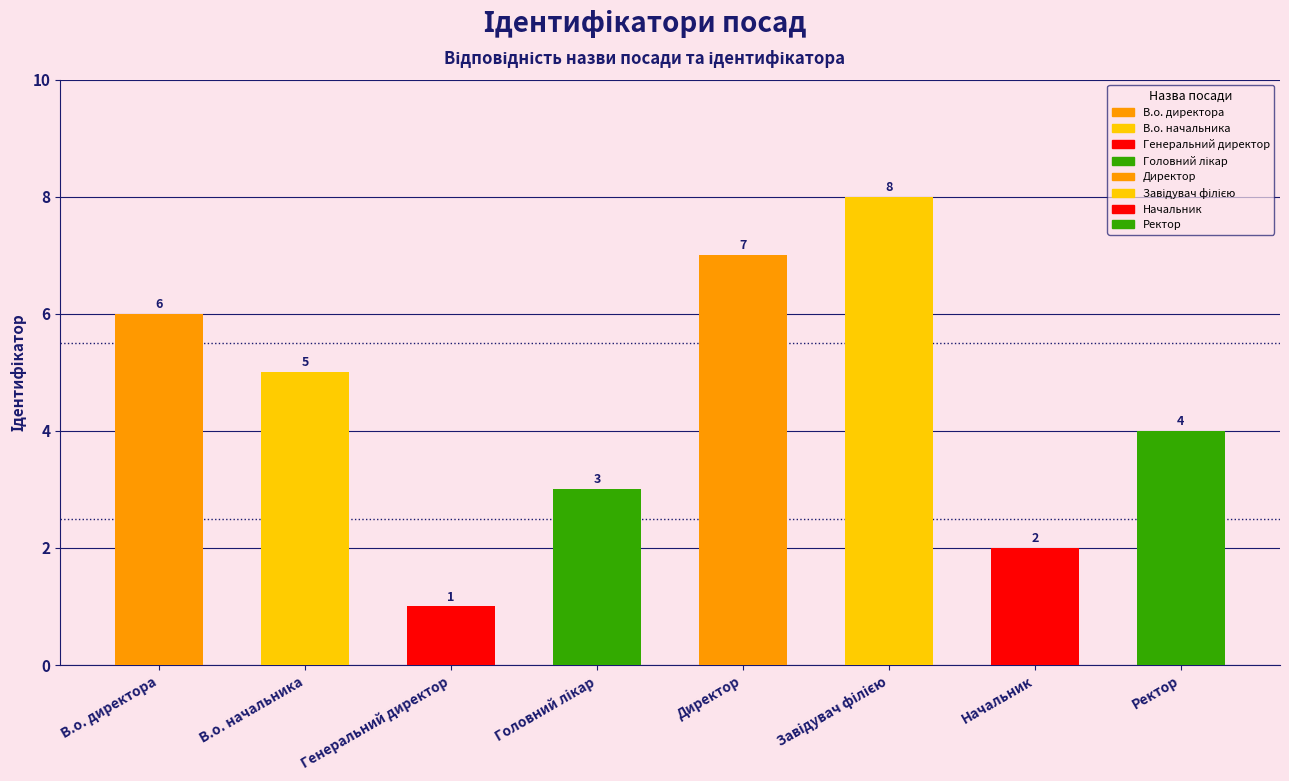

What is the sum of the values at Головний лікар and Завідувач філією?

11